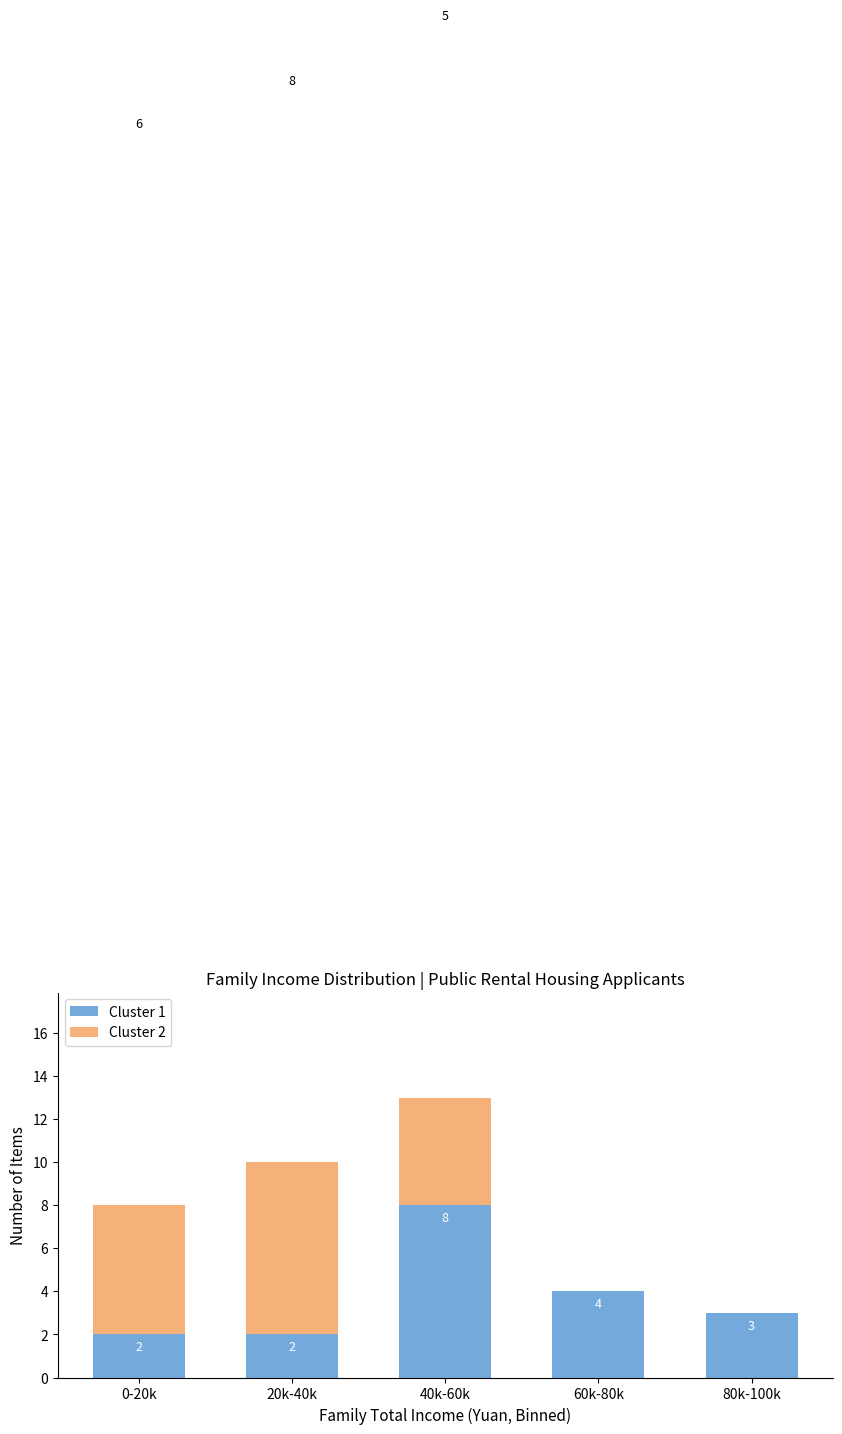

Reading left to right, what are the values for Cluster 1?

0-20k=2	20k-40k=2	40k-60k=8	60k-80k=4	80k-100k=3